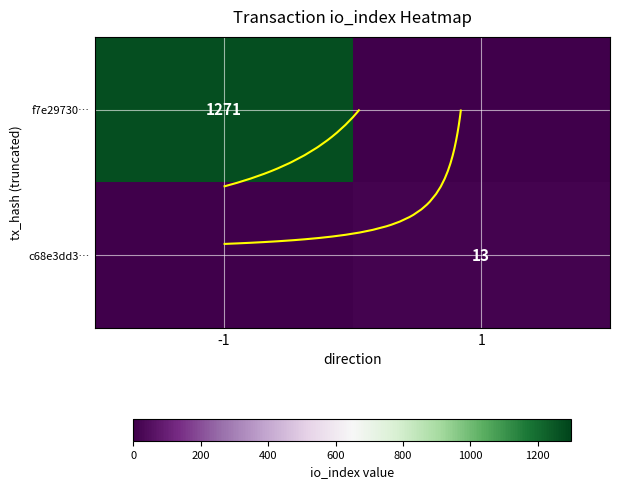

What is the sum of the f7e29730… values at -1 and 1?

1271